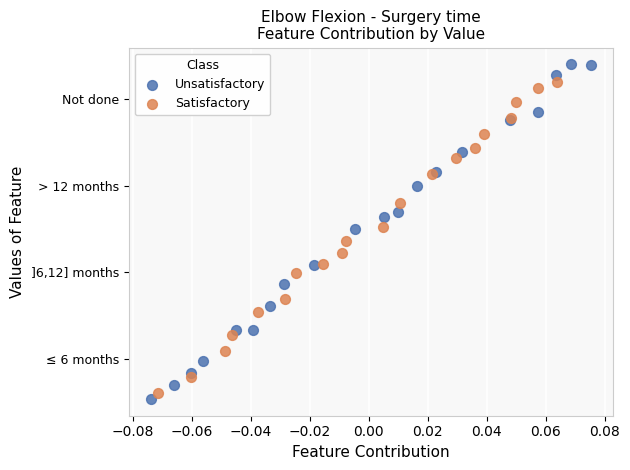

What are all the series names shown in the legend?

Unsatisfactory, Satisfactory